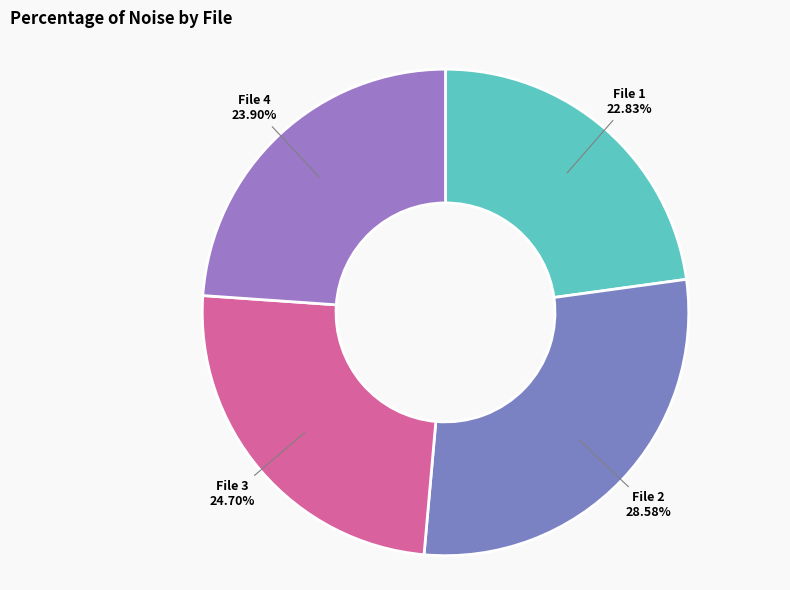

Is the sum of File 1 and File 2 greater than half?

Yes